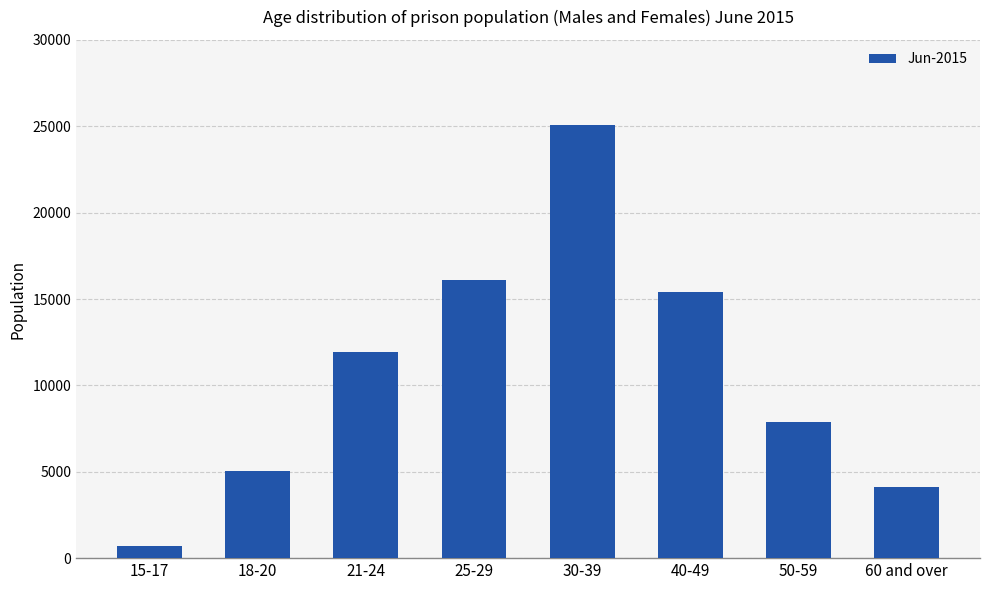

Is it true that the value at 30-39 is 25075?

True